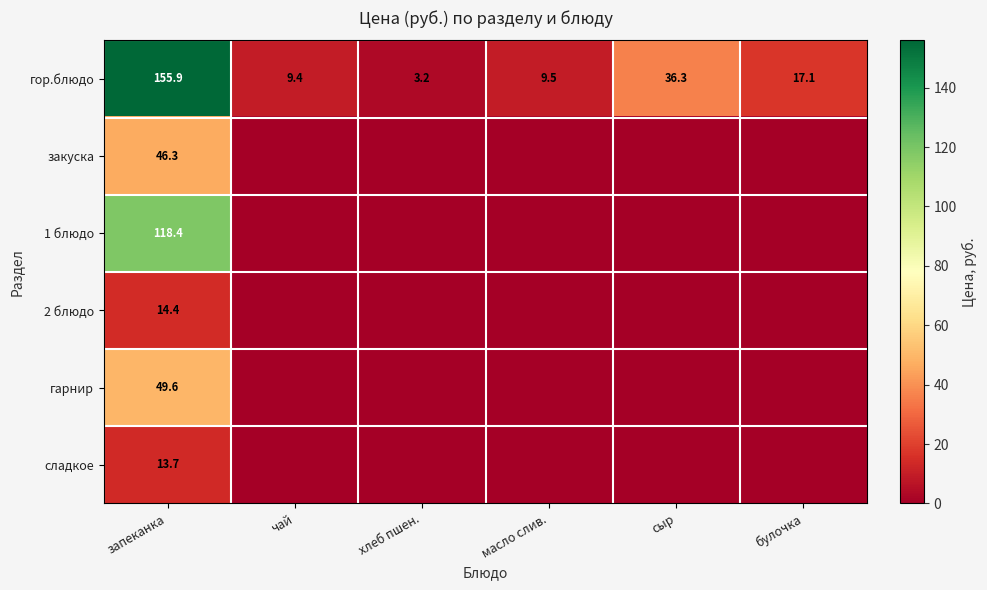

Which category has the highest value in the гор.блюдо series?

запеканка